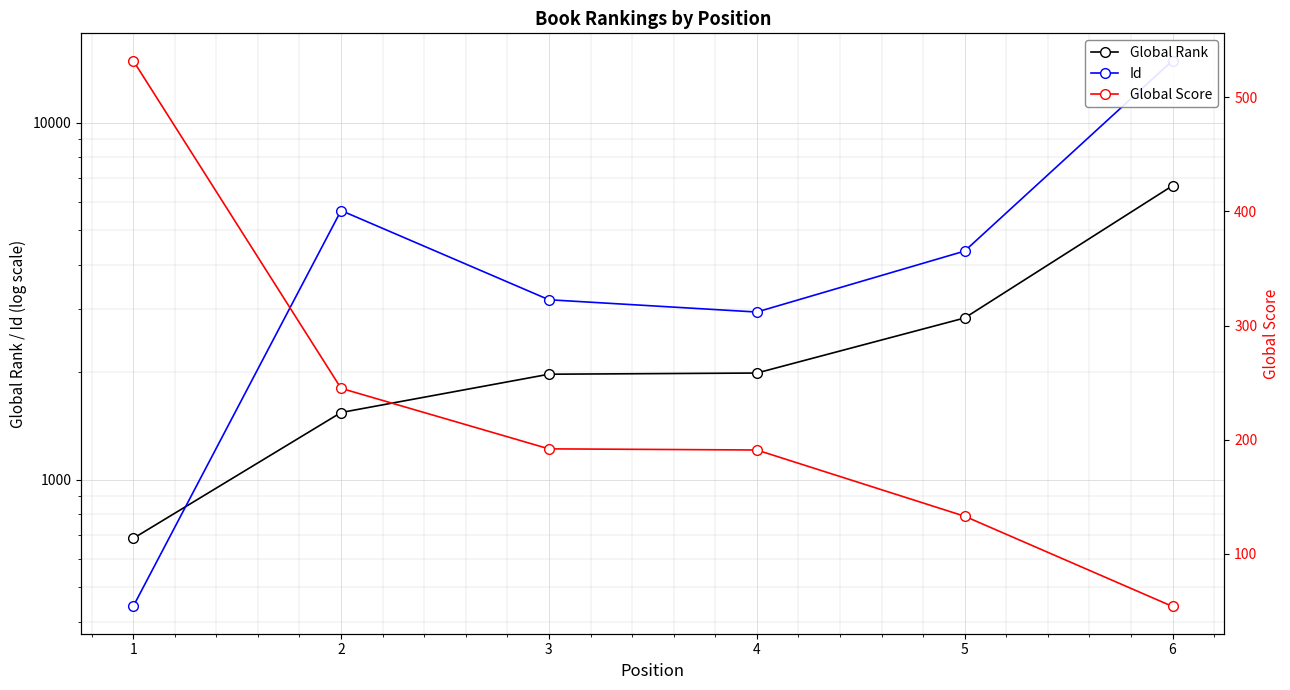

Which has a higher value, 3 or 5?

5